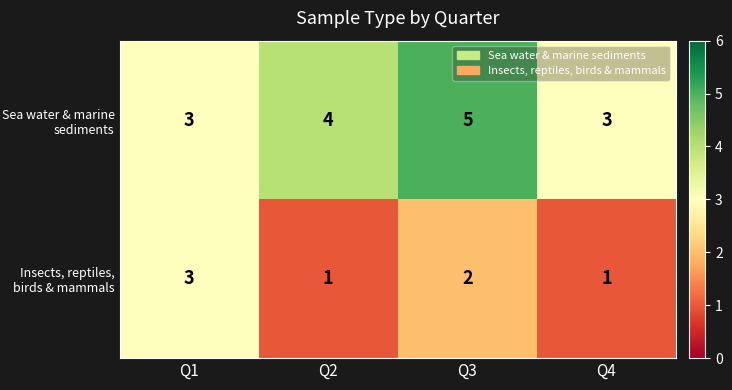

List the series in order of their overall mean, highest first.

Sea water & marine sediments, Insects, reptiles, birds & mammals